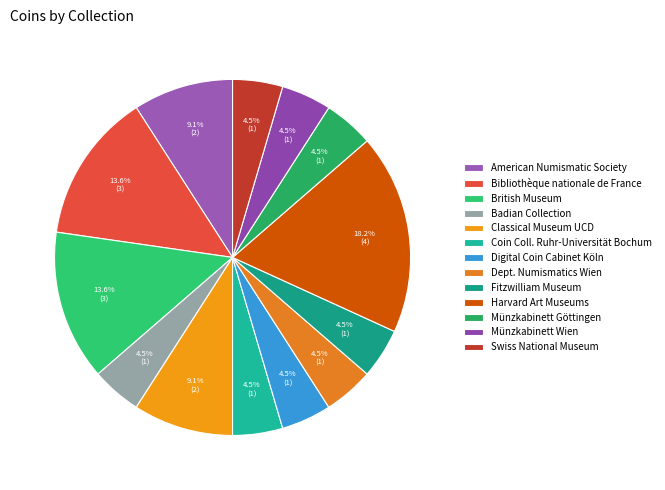

Is American Numismatic Society the majority of the pie?

No